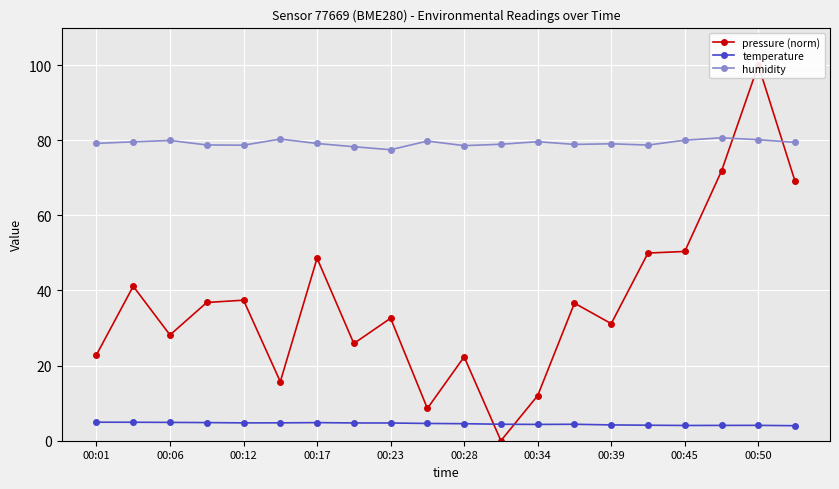

Reading left to right, extract all data points from this chart.

pressure (norm): 22.9	41.1	28.2	36.8	37.4	15.7	48.6	25.9	32.6	8.6	22.3	0.0	12.0	36.6	31.2	50.0	50.4	71.8	100.0	69.1
temperature: 4.9	4.9	4.9	4.8	4.8	4.8	4.8	4.7	4.7	4.6	4.5	4.4	4.3	4.4	4.2	4.1	4.1	4.1	4.1	4.0
humidity: 79.2	79.6	80.0	78.8	78.7	80.3	79.1	78.3	77.5	79.8	78.6	78.9	79.6	78.9	79.1	78.7	80.0	80.7	80.2	79.4